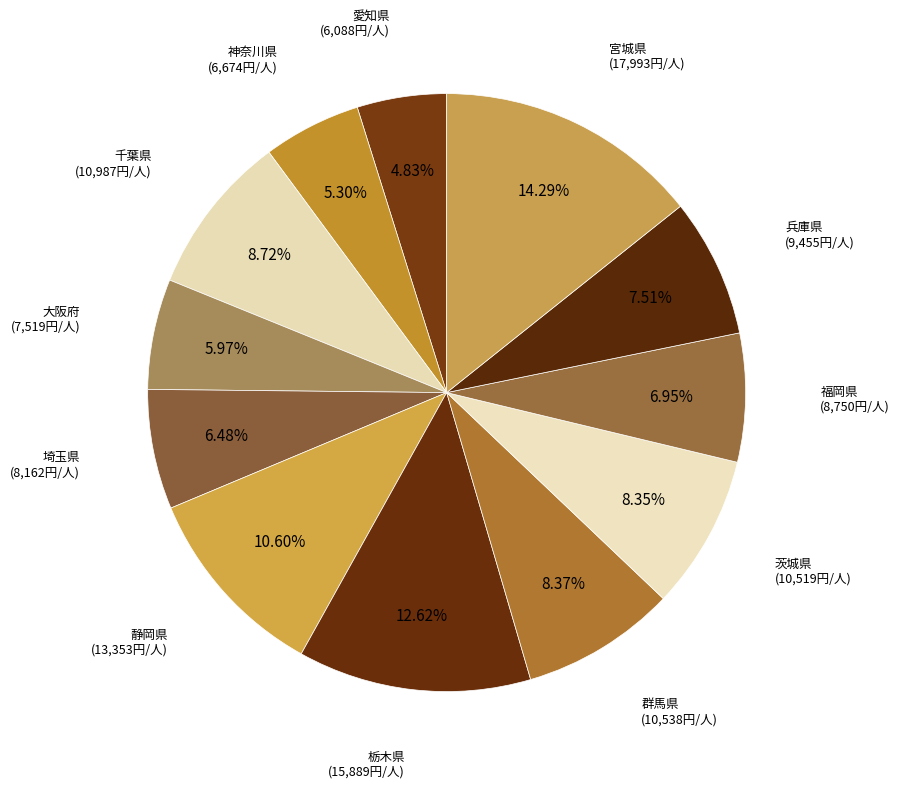

Count the number of slices in the pie.

12